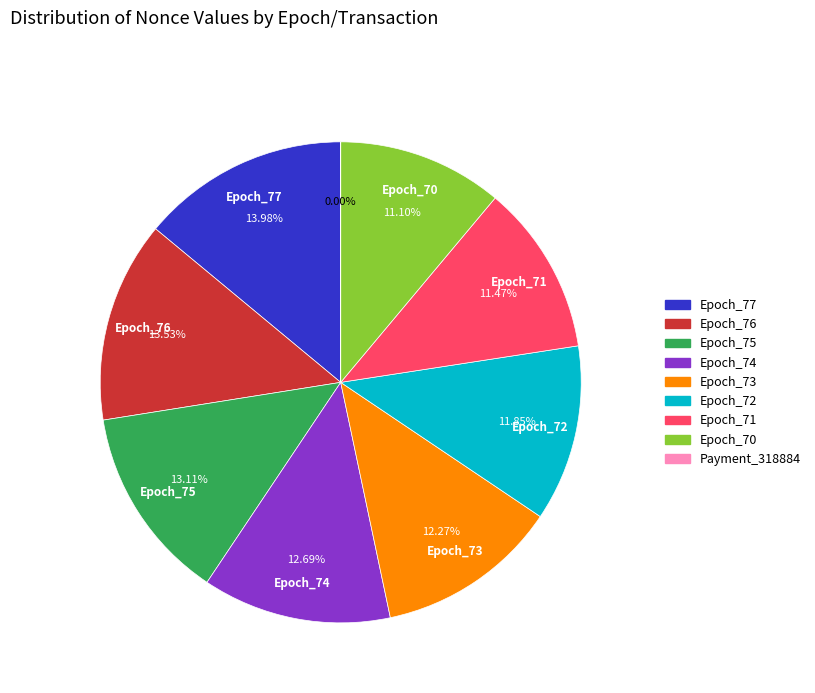

Is there any slice that represents more than half of the pie?

No